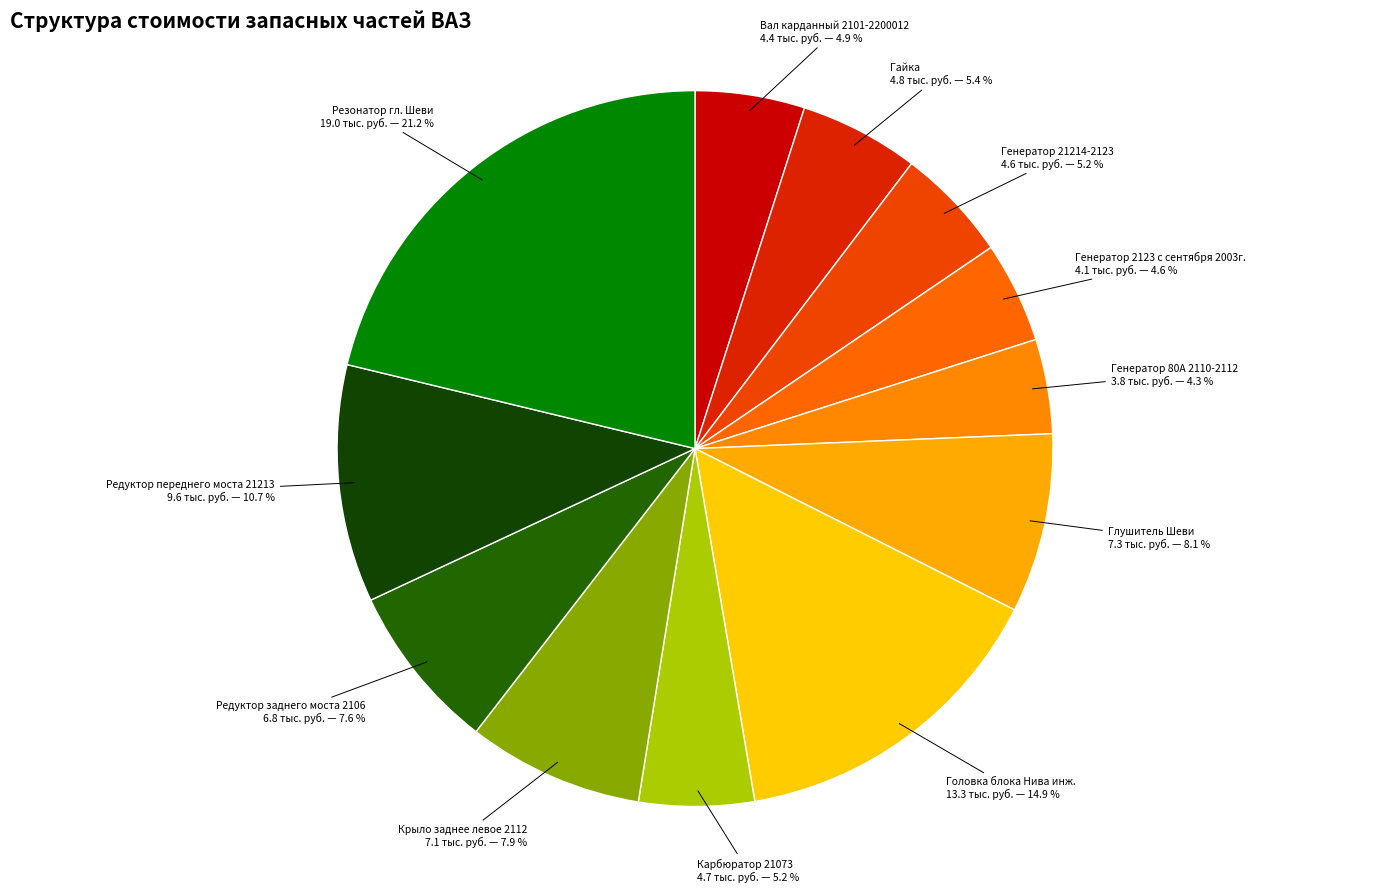

To the nearest percent, what is the difference between the largest and smallest slice percentages?

17%